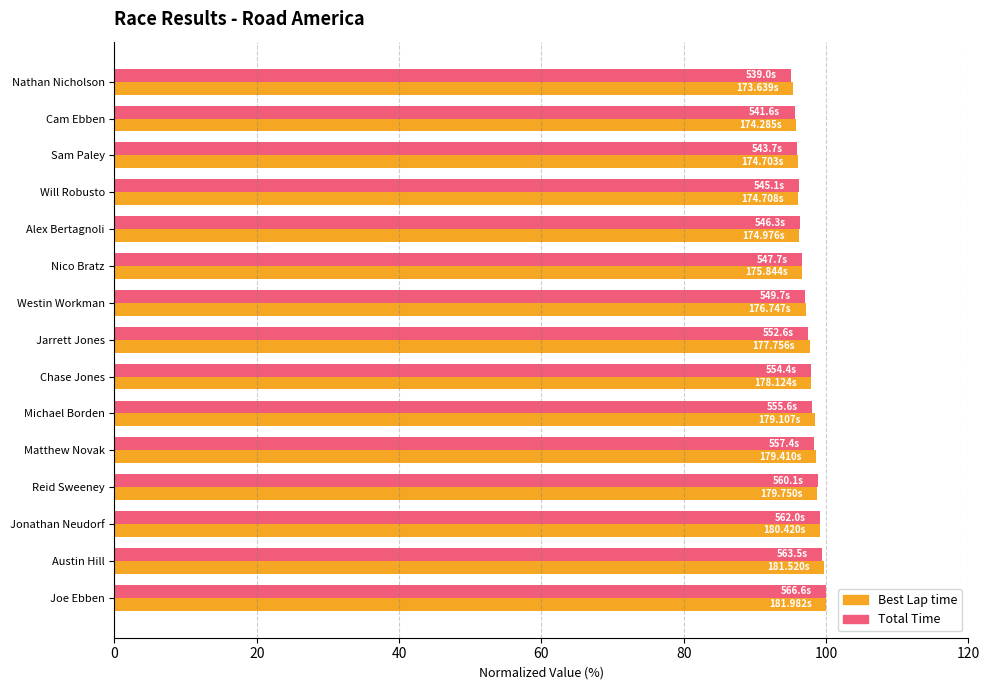

What is the average value of the Total Time series?

97.5